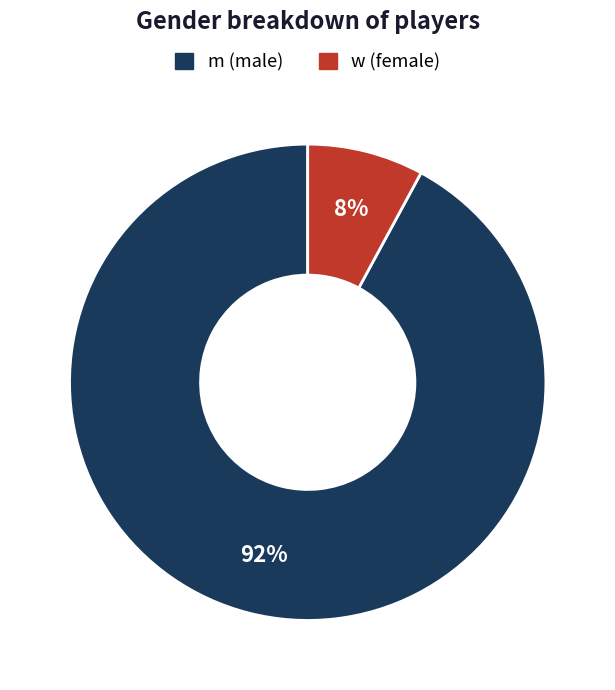

To the nearest percent, what is the average slice percentage?

50%